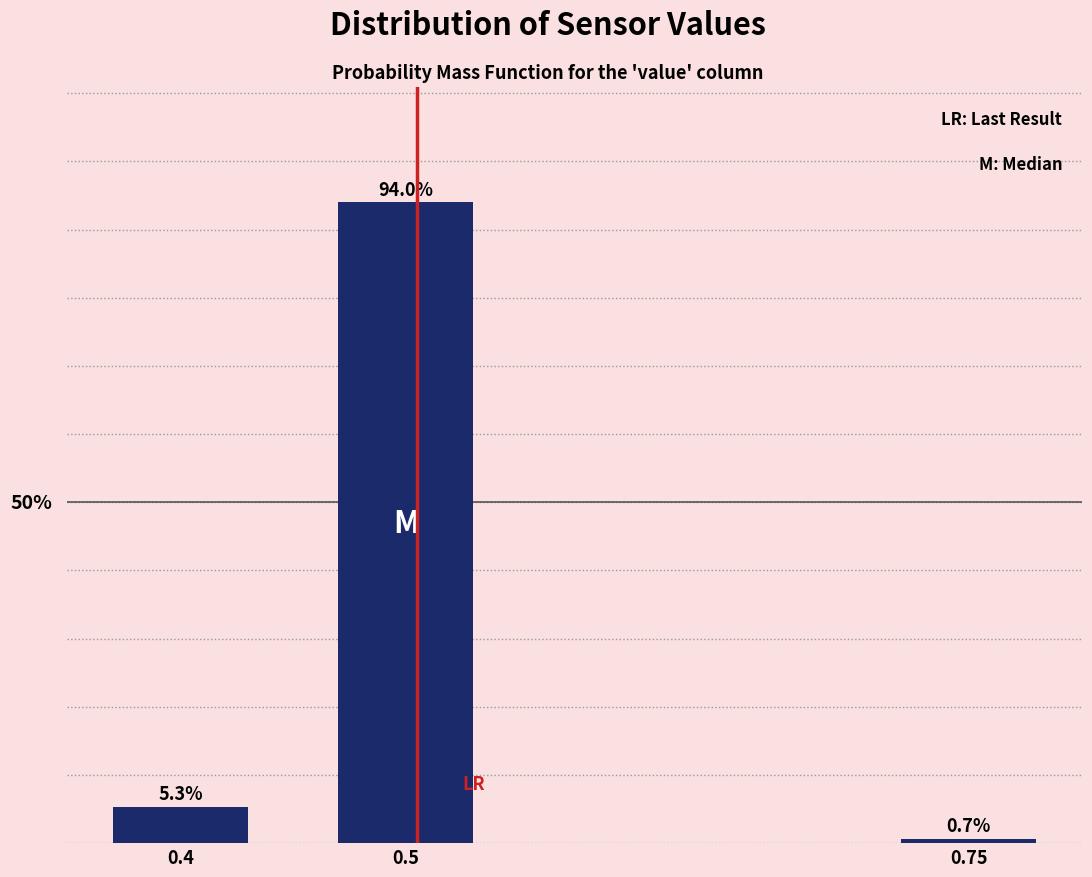

List the labels in order of value, largest first.

0.5, 0.4, 0.75